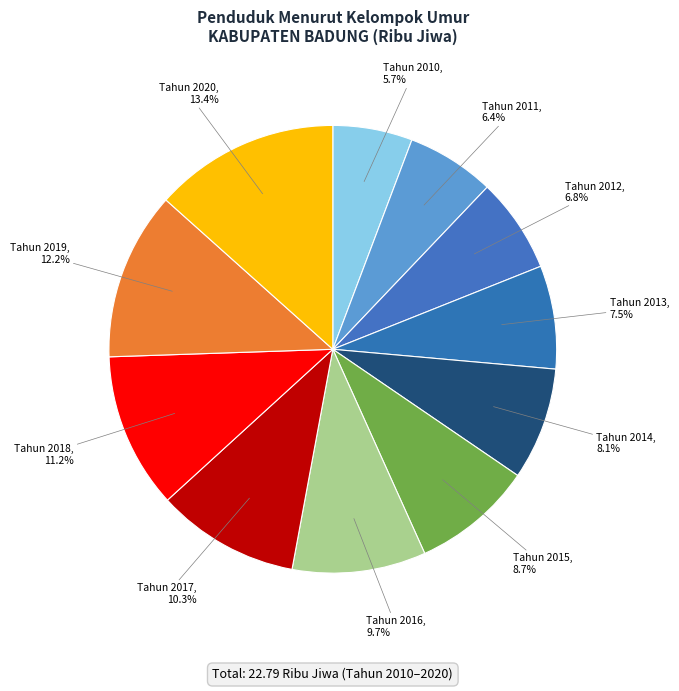

True or false: Tahun 2012 accounts for 1% of the total.

False